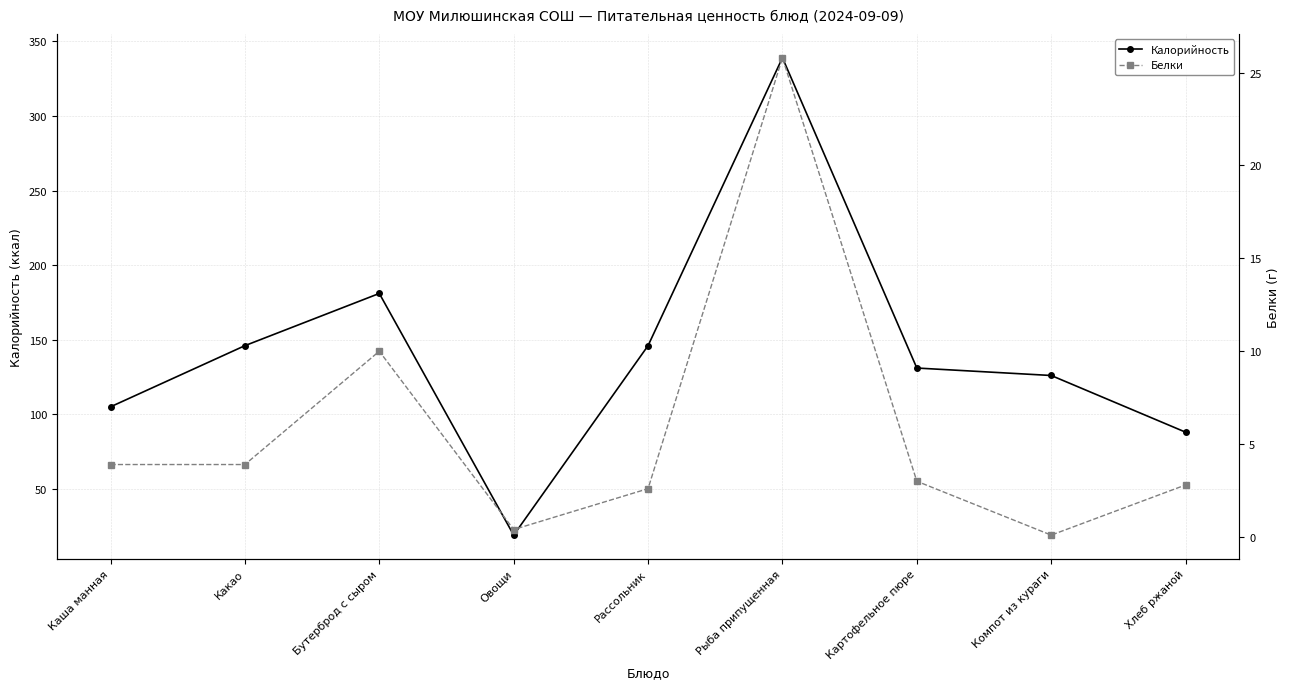

How many values in the Калорийность series are below 131?

4